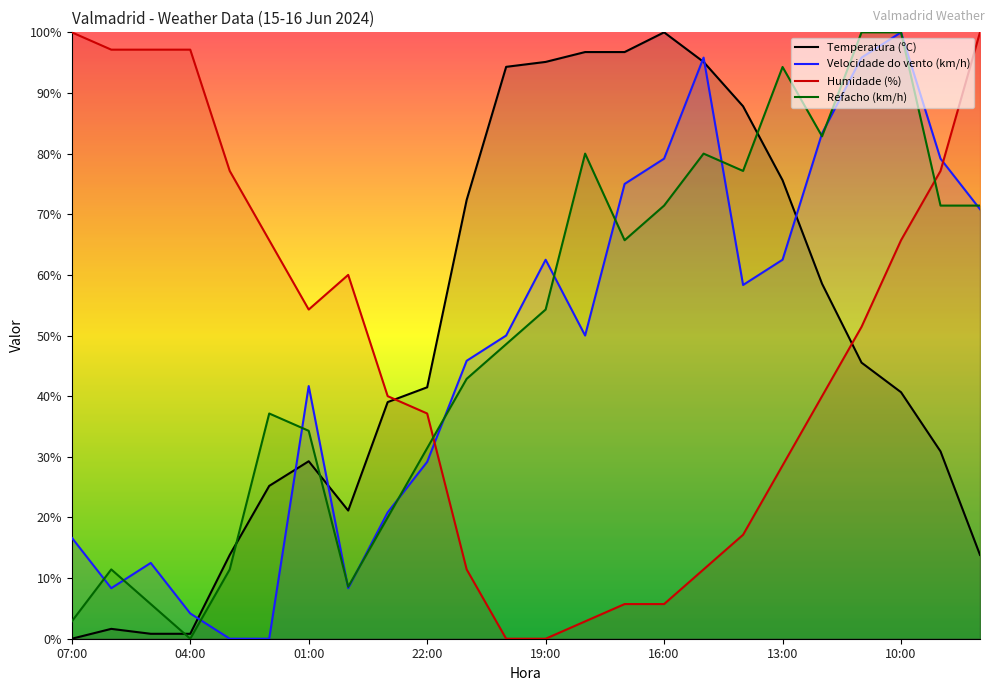

What are all the series names shown in the legend?

Temperatura (ºC), Velocidade do vento (km/h), Humidade (%), Refacho (km/h)